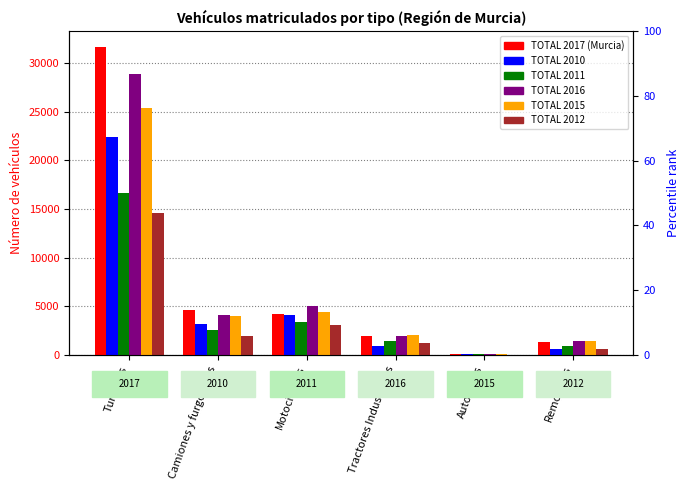

What is the approximate value of TOTAL 2011 at Motocicletas?

3387